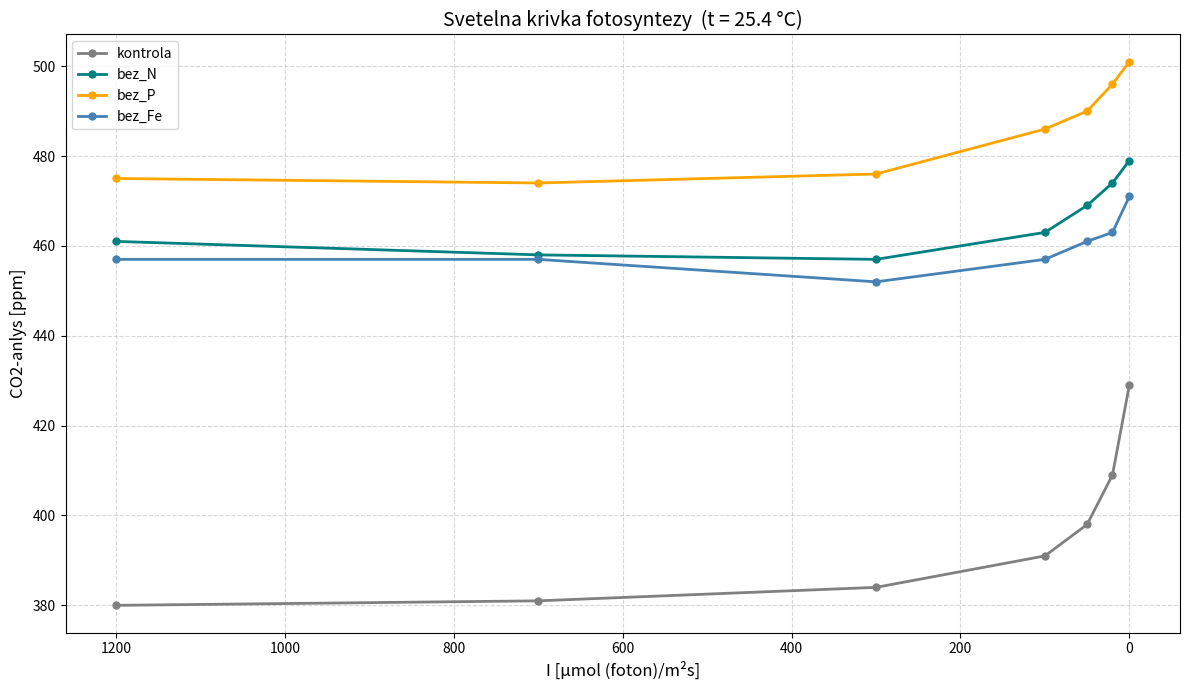

What are all the series names shown in the legend?

kontrola, bez_N, bez_P, bez_Fe